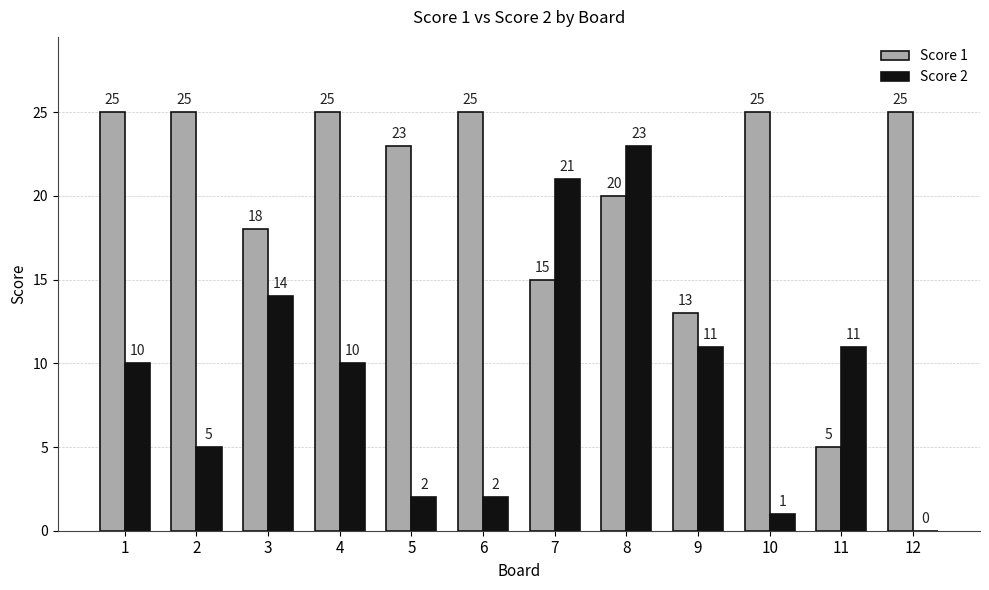

How many groups of bars are there?

12